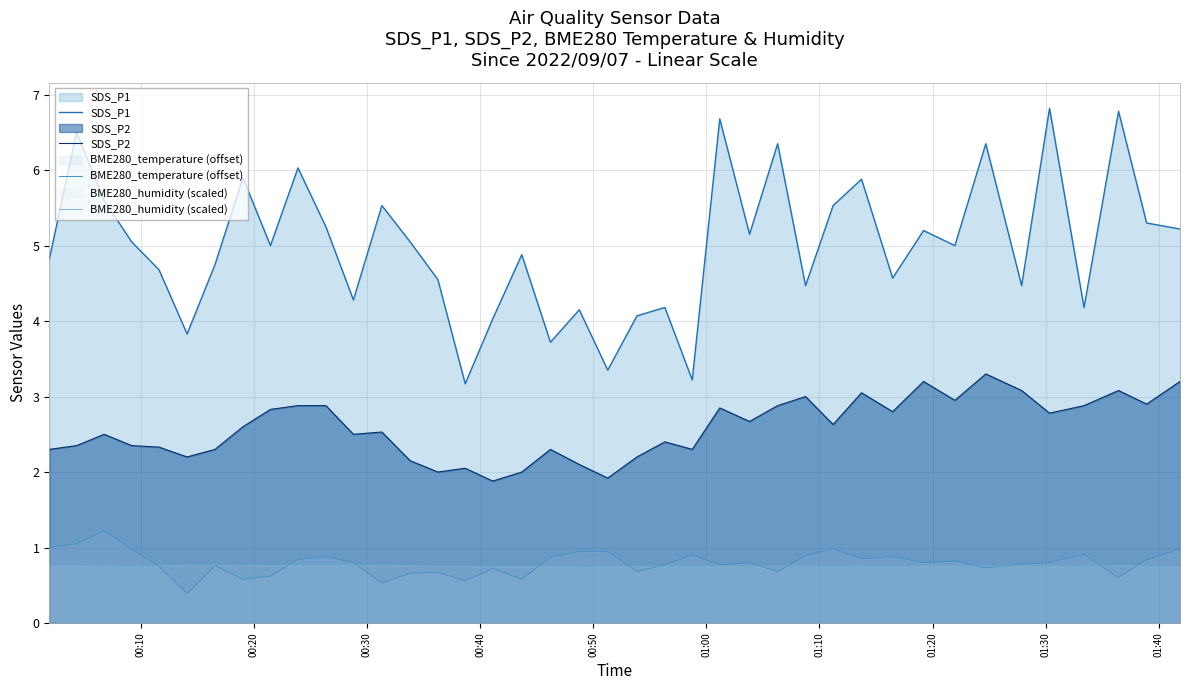

True or false: SDS_P2 and SDS_P1 cross at least once.

False